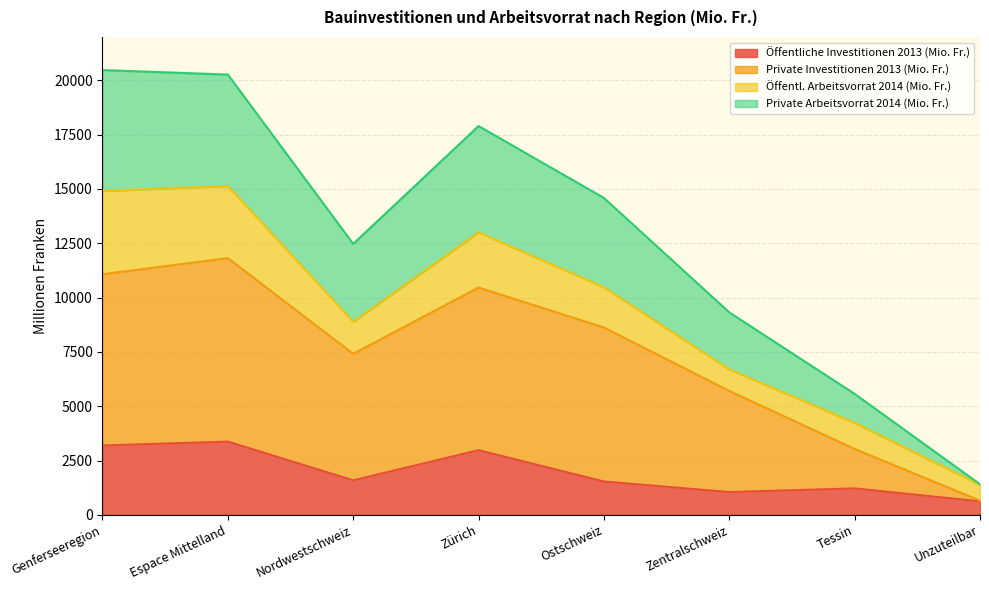

Does the chart display data point markers on the line(s)?

No